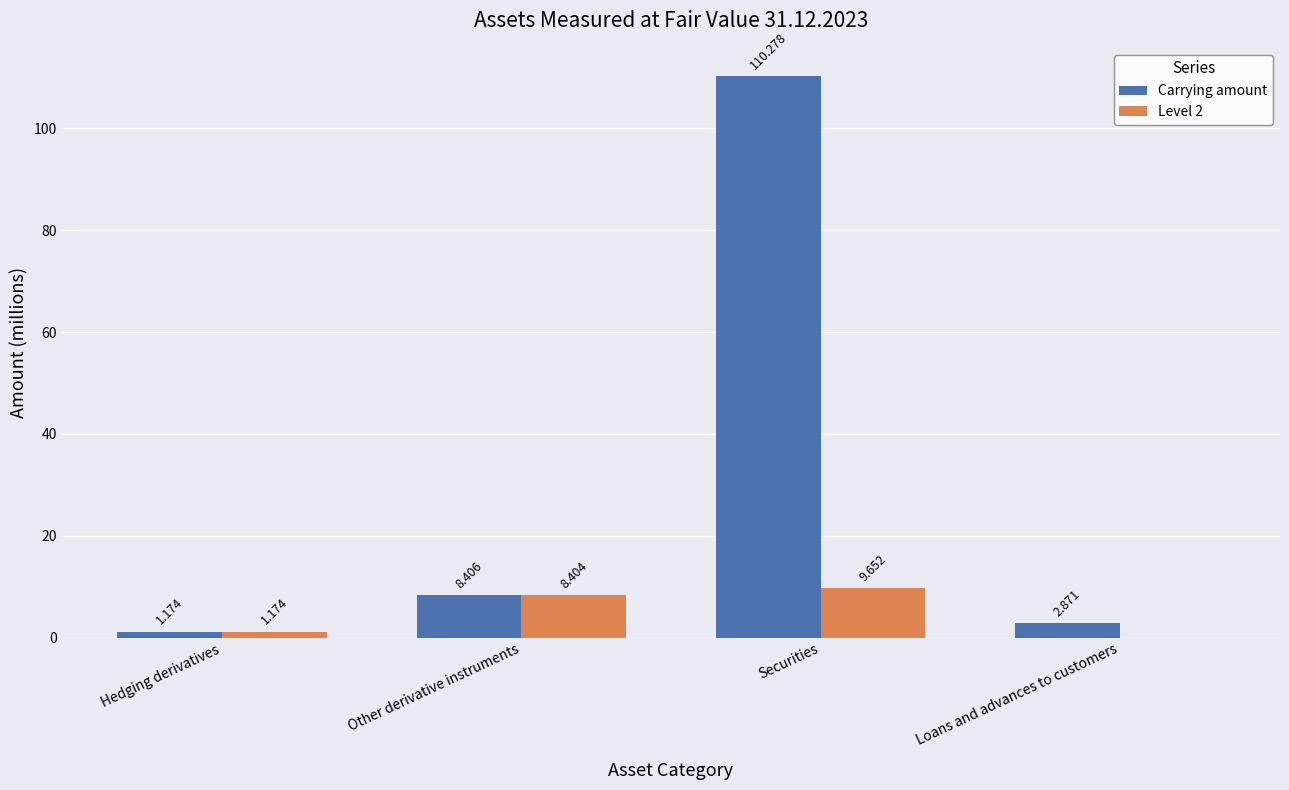

At which label does Carrying amount first exceed 8?

Other derivative instruments